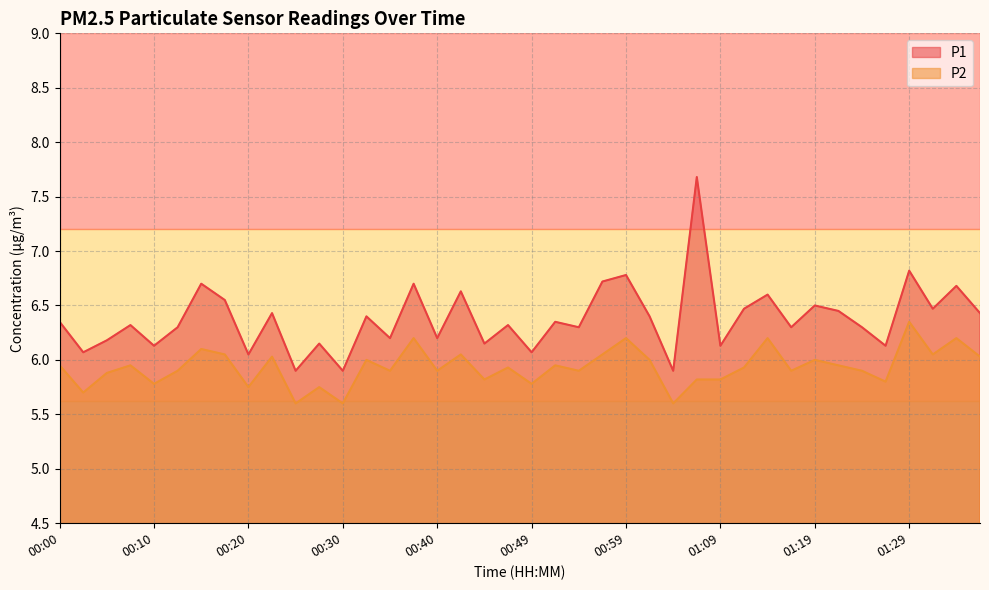

True or false: P1 and P2 cross at least once.

False